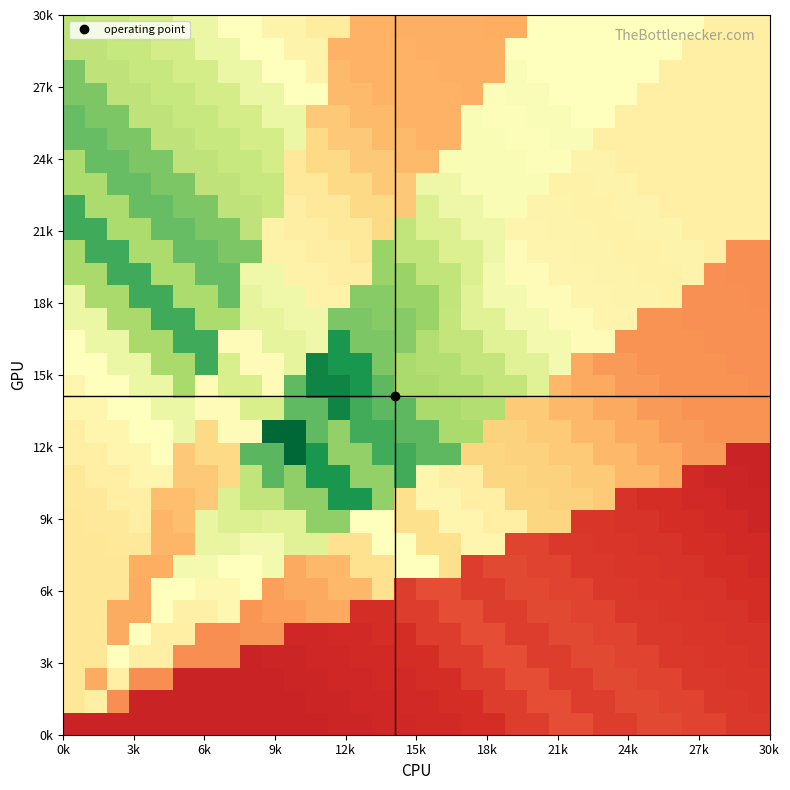

How many distinct data groups are displayed?

32